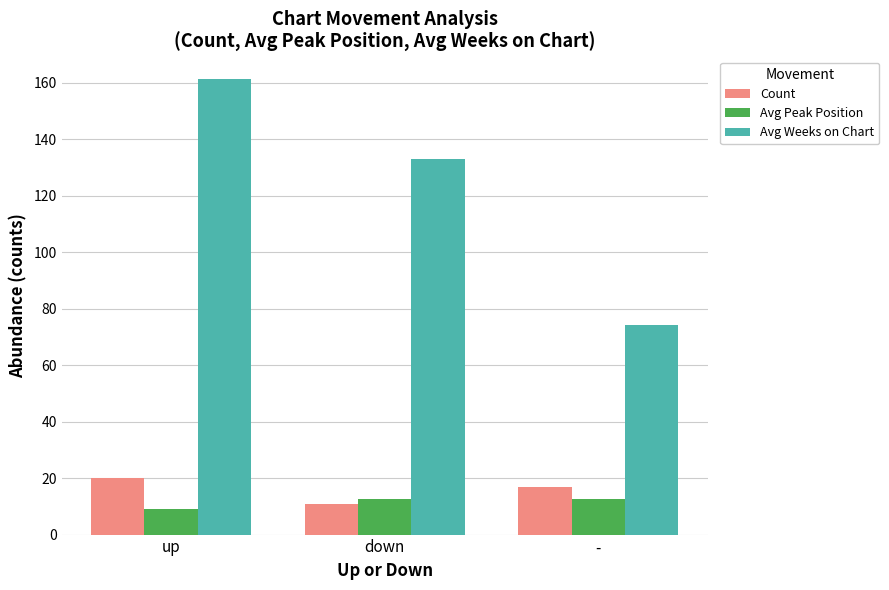

What is the maximum value for Avg Peak Position?

12.8